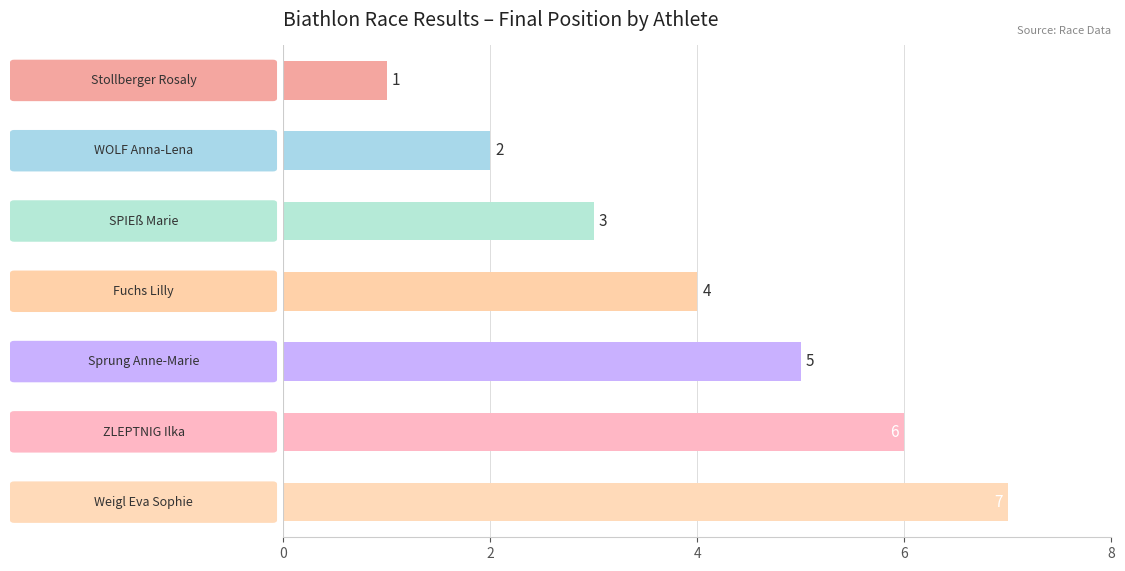

What is the greatest value displayed?

7